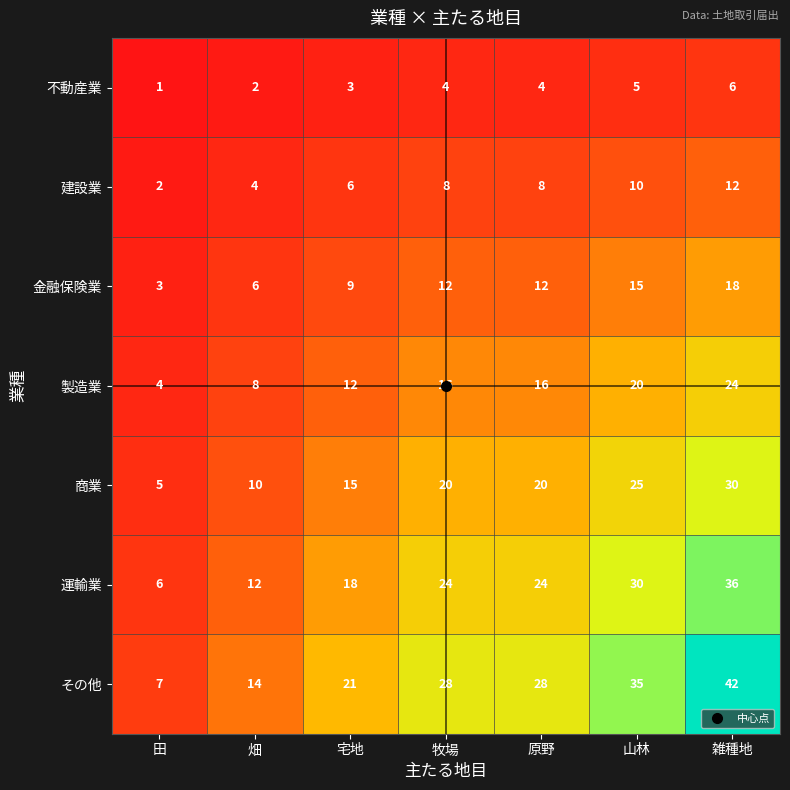

How many values in the 製造業 series are below 16?

3